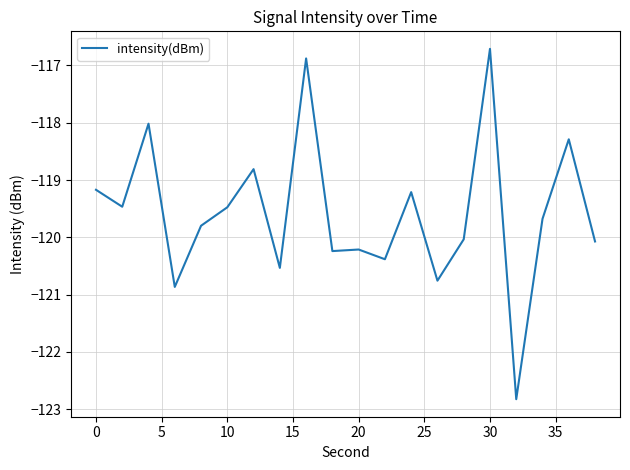

What is the difference between the maximum and minimum values?

6.1